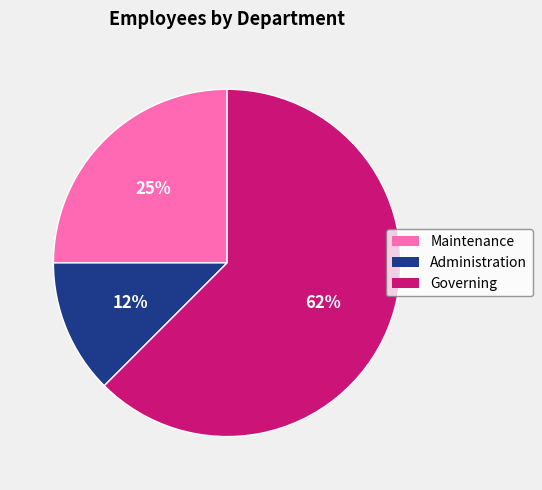

Rank the categories by value from lowest to highest.

Administration, Maintenance, Governing